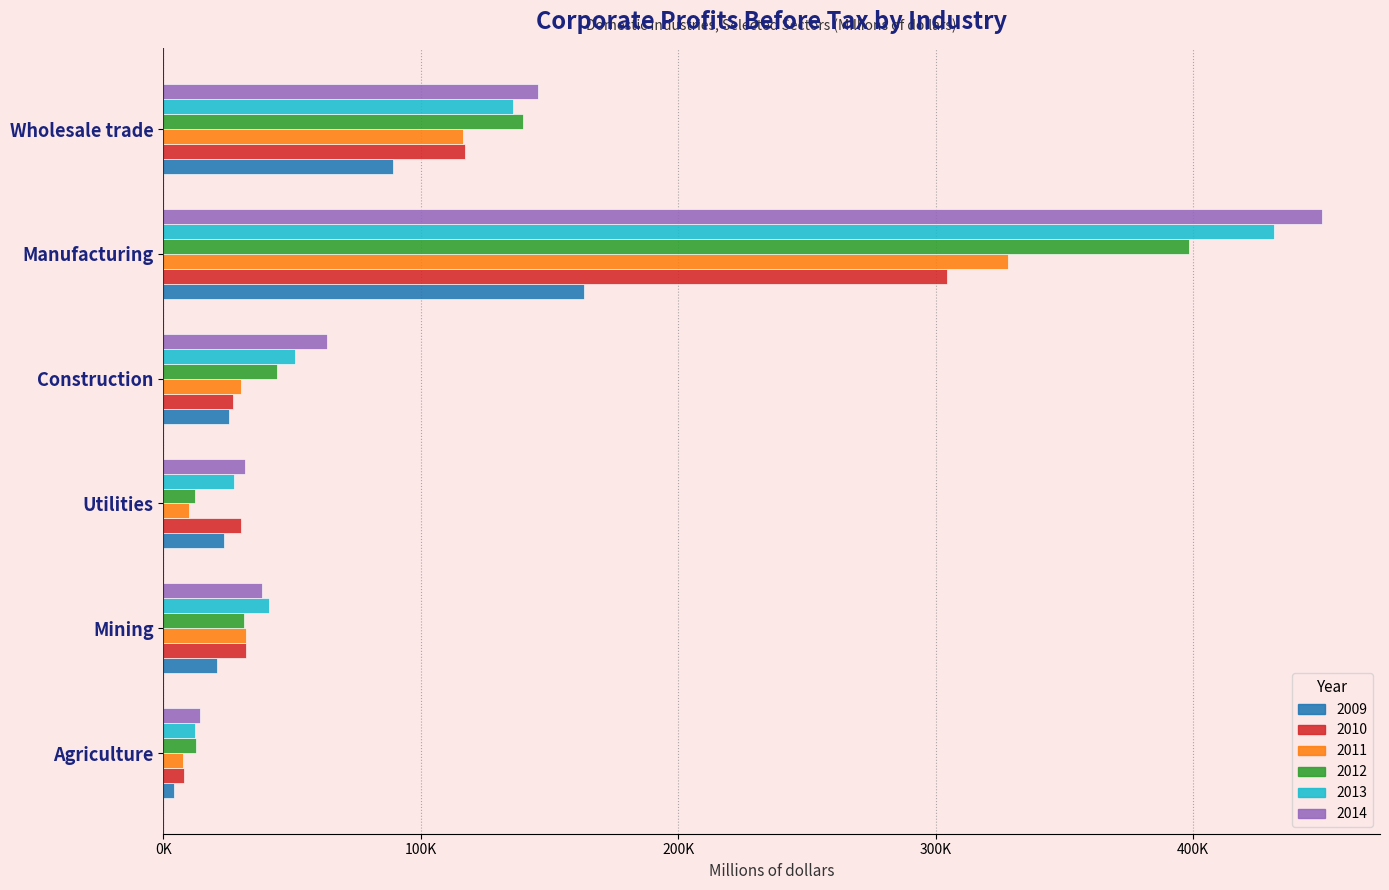

What are all the series names shown in the legend?

2009, 2010, 2011, 2012, 2013, 2014